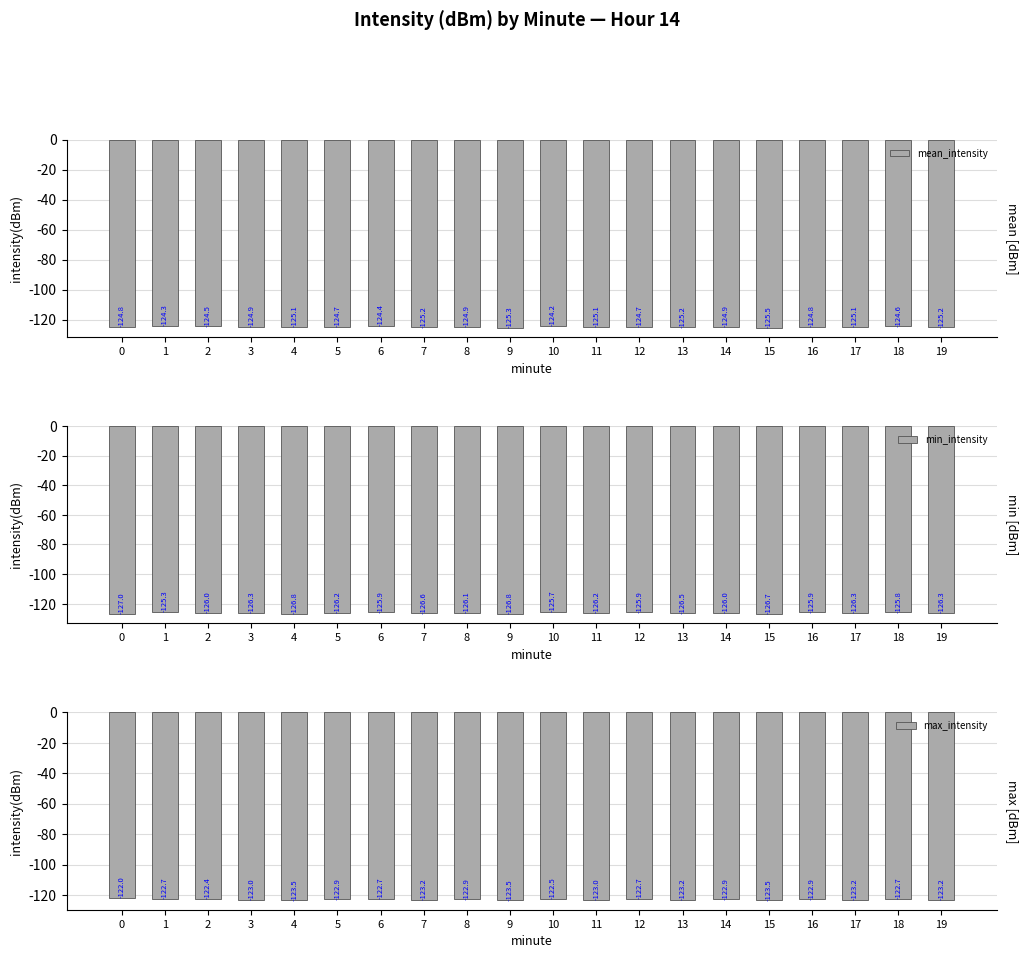

List the labels in order of min_intensity value, smallest first.

0, 4, 9, 15, 7, 13, 3, 17, 19, 5, 11, 8, 14, 2, 12, 16, 6, 18, 10, 1